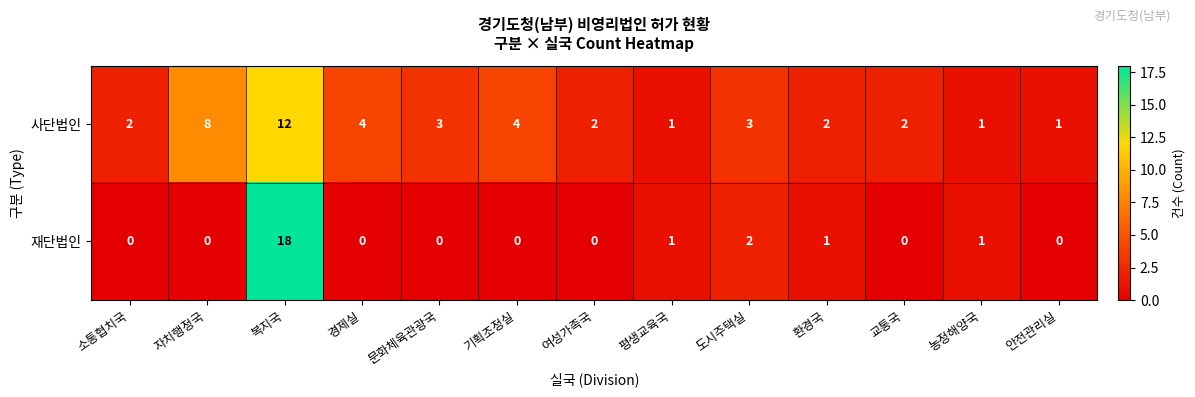

The value of 재단법인 at 자치행정국 is 0. True or false?

True